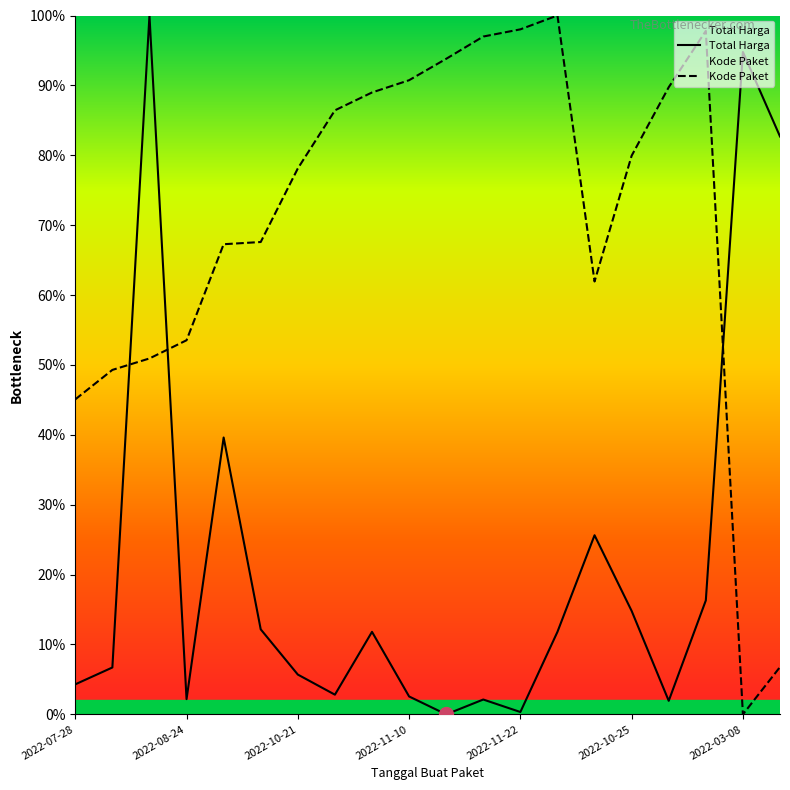

Which series has the largest total across all categories?

Kode Paket